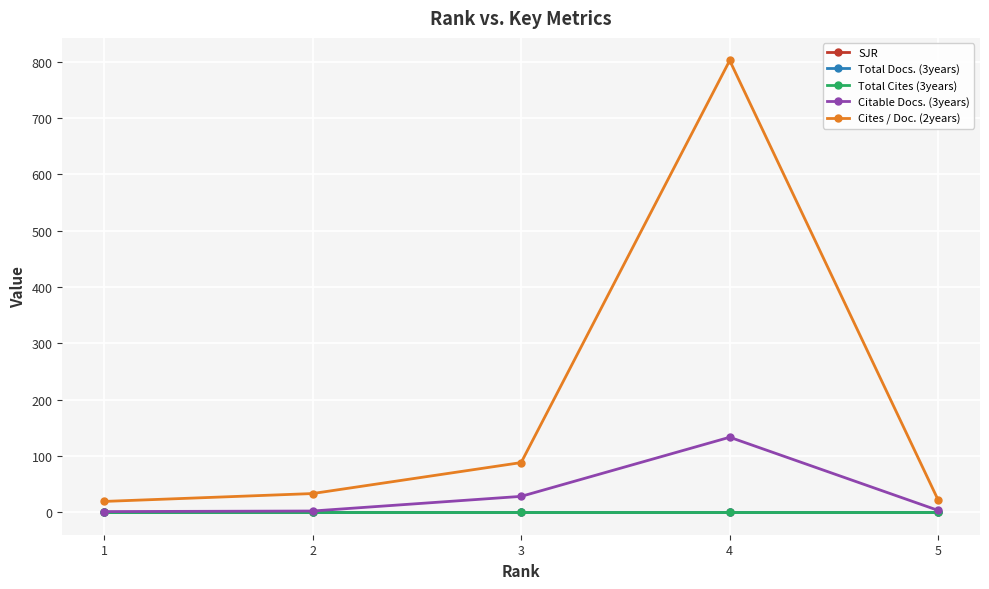

How many interior local peaks does the Citable Docs. (3years) series have?

1